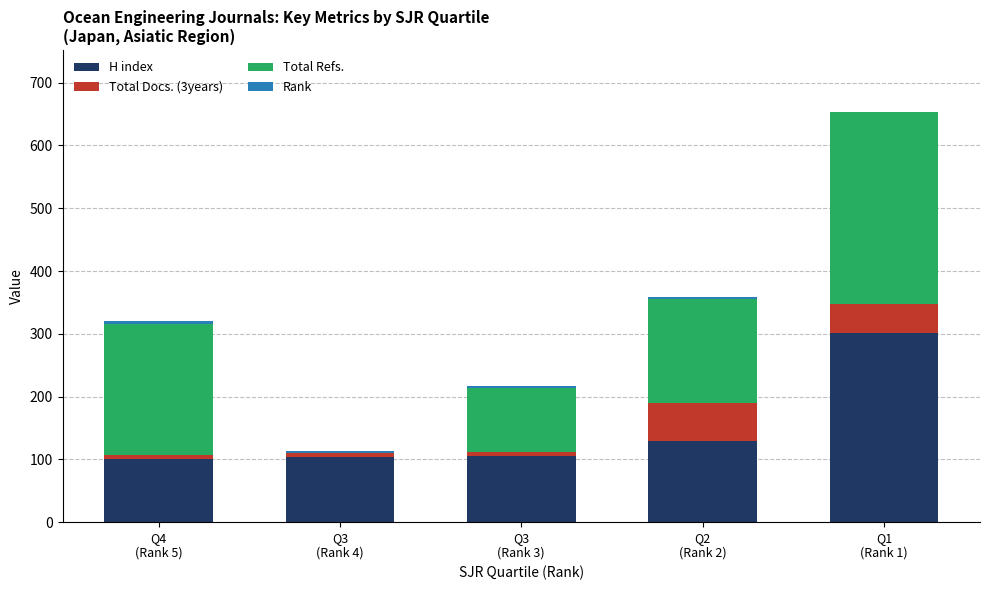

At which category is the sum across all series the highest?

Q1
(Rank 1)